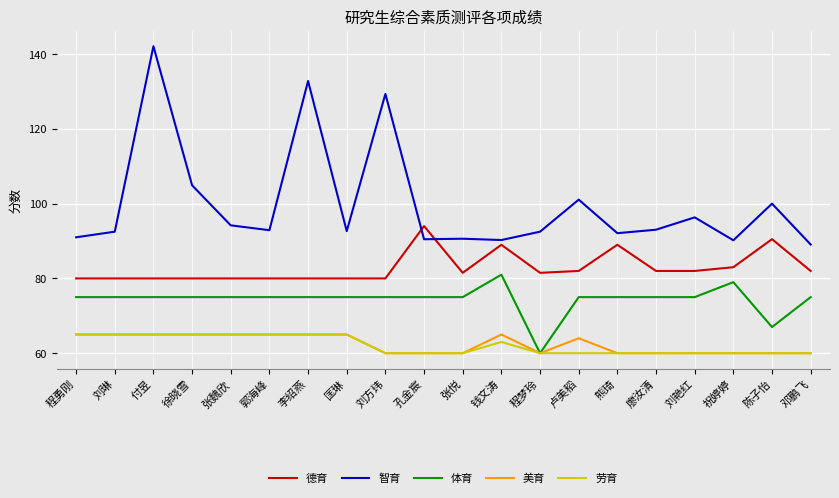

At which category is the sum across all series the highest?

付昱